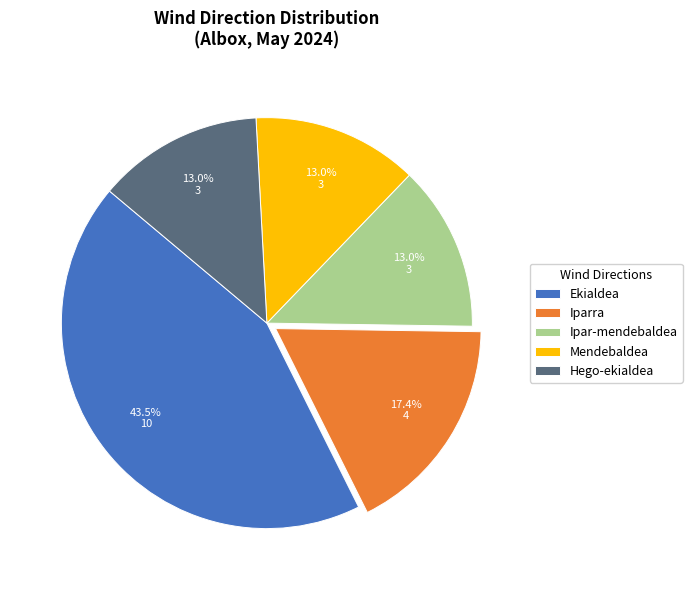

What is the largest slice in the pie chart?

Ekialdea